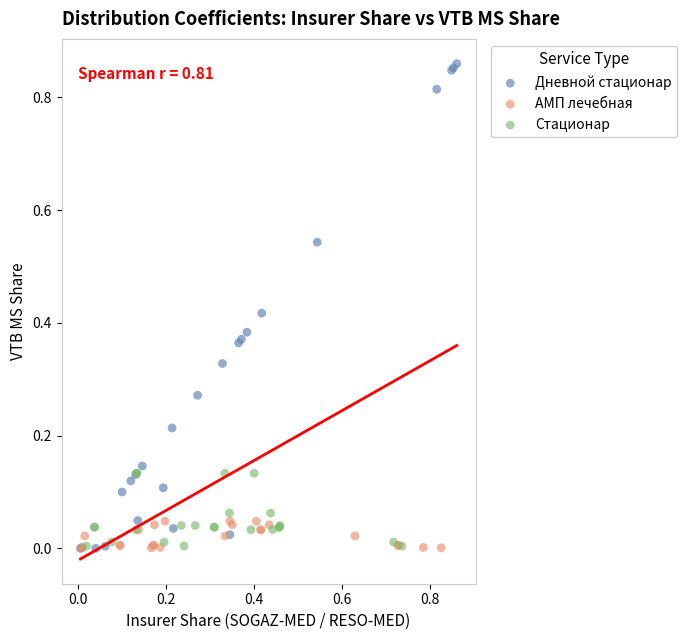

Which series reaches the maximum Y coordinate?

Дневной стационар